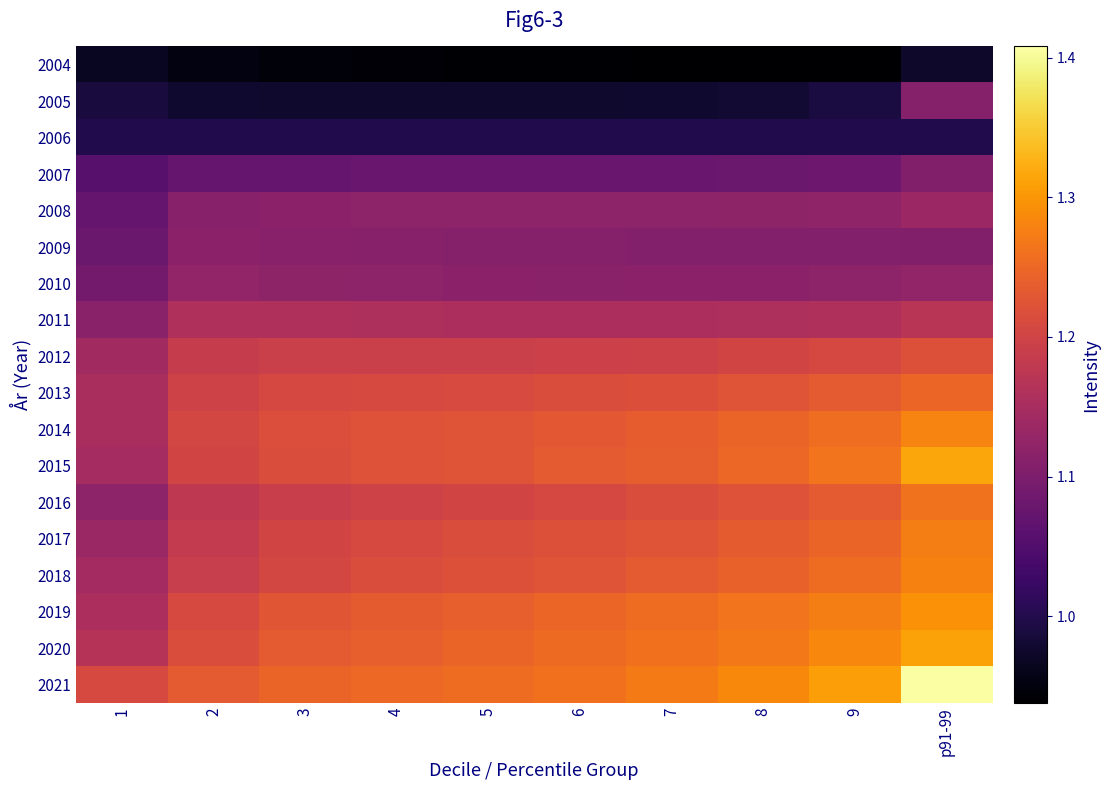

How many series are shown in this chart?

18